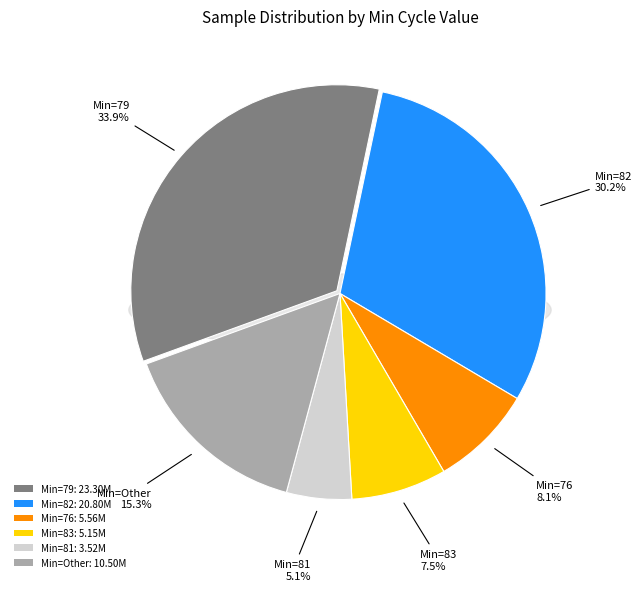

Does 82 represent more than half of the total?

No